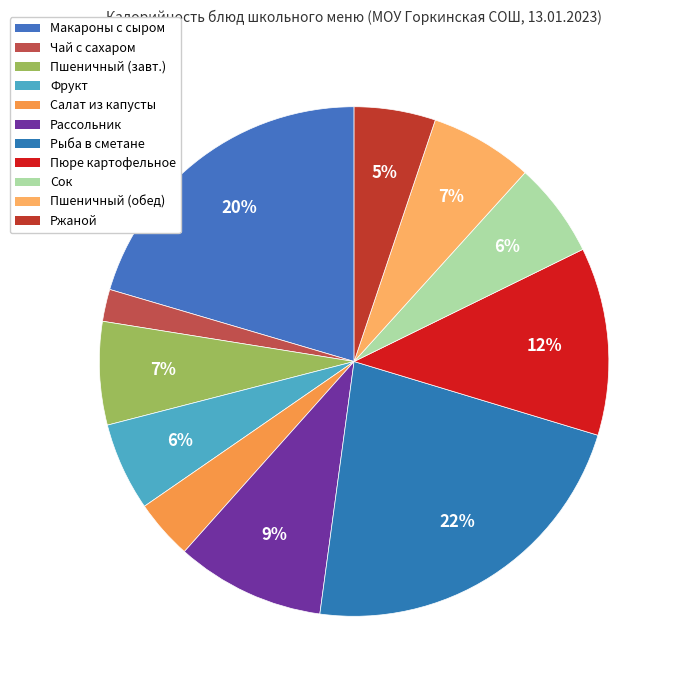

To the nearest percent, what percentage of the pie is Пюре картофельное?

12%